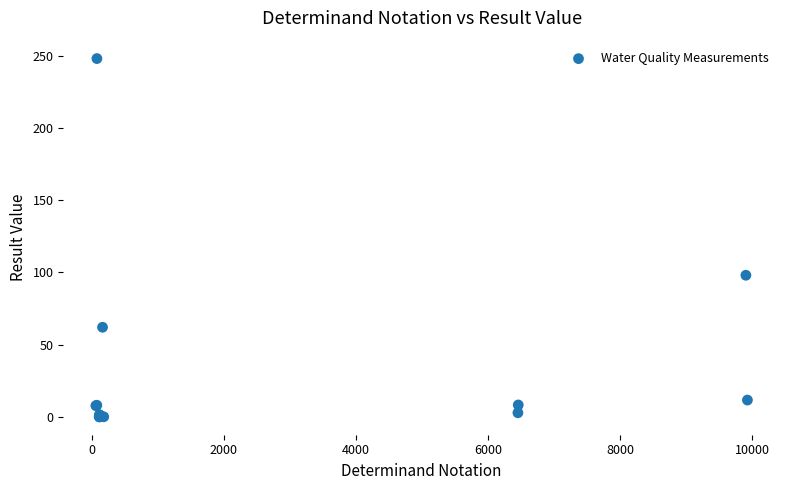

What Y value in the scatter plot is closest to 124?

98.0